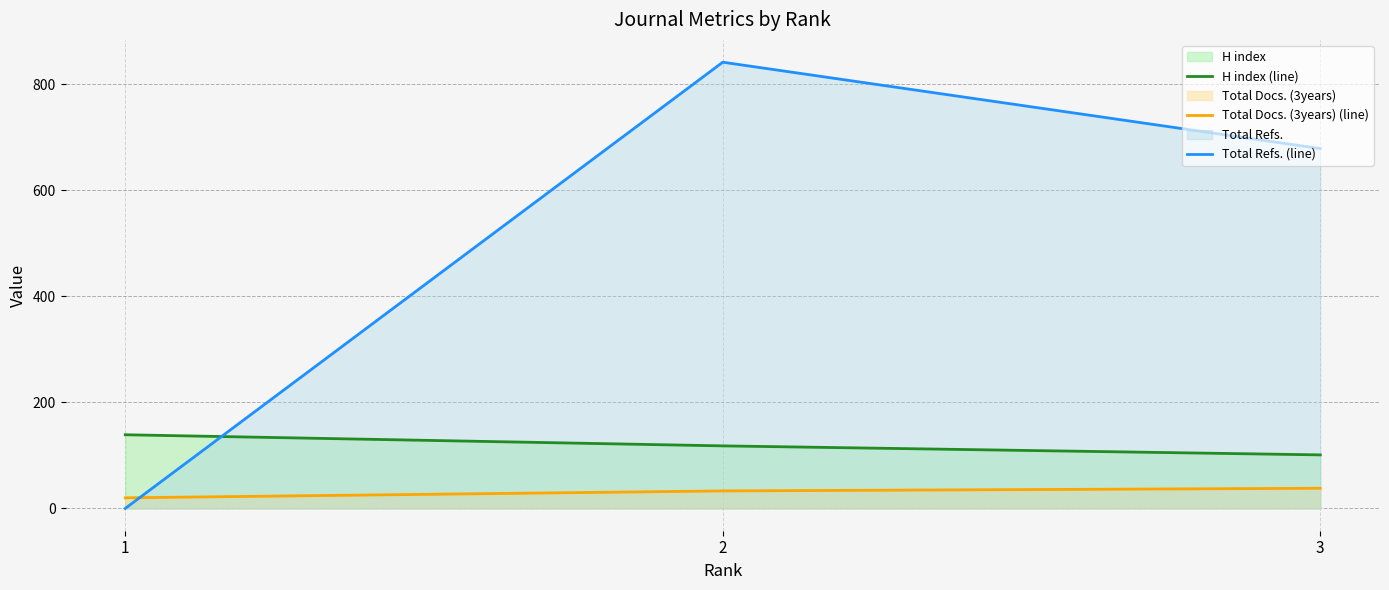

How many lines are shown in the chart?

3